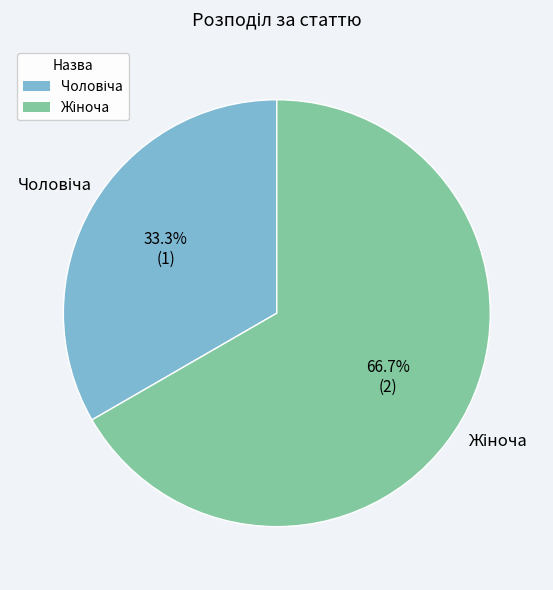

Is it true that Жіноча is 67% of the pie?

True